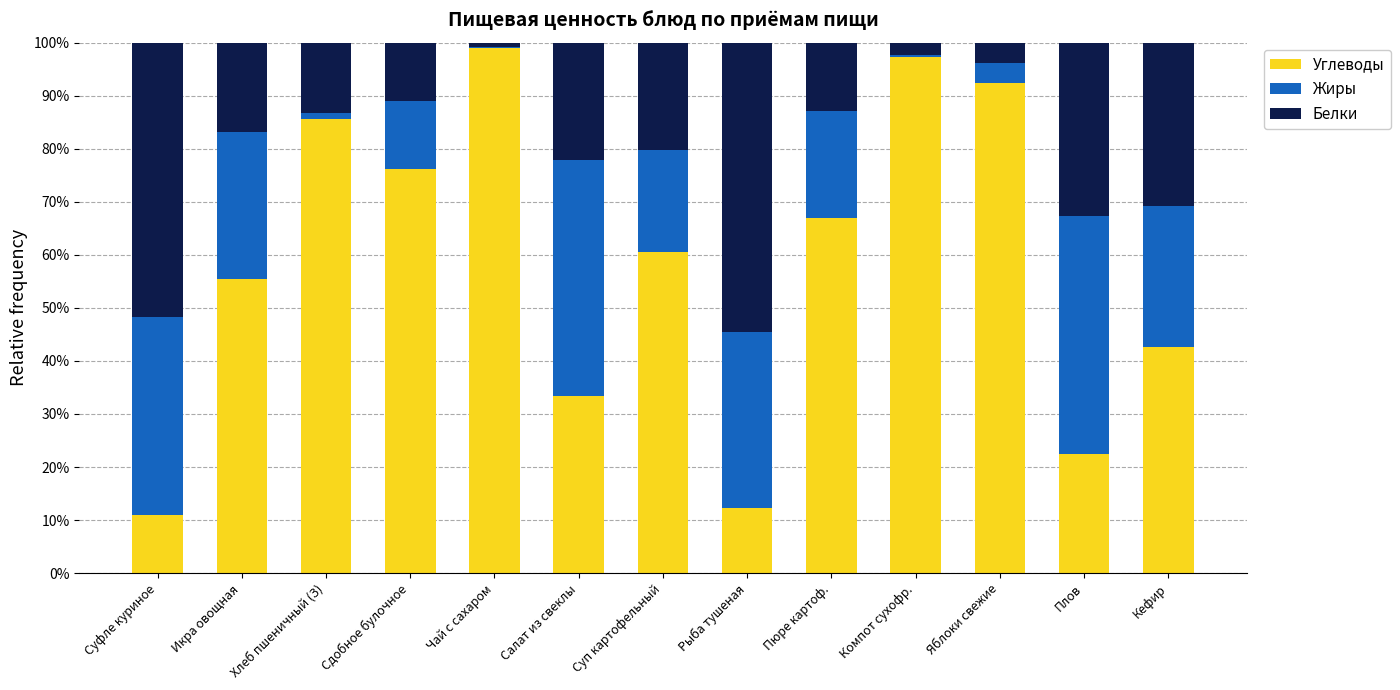

What is the sum of all Углеводы values?

754.9